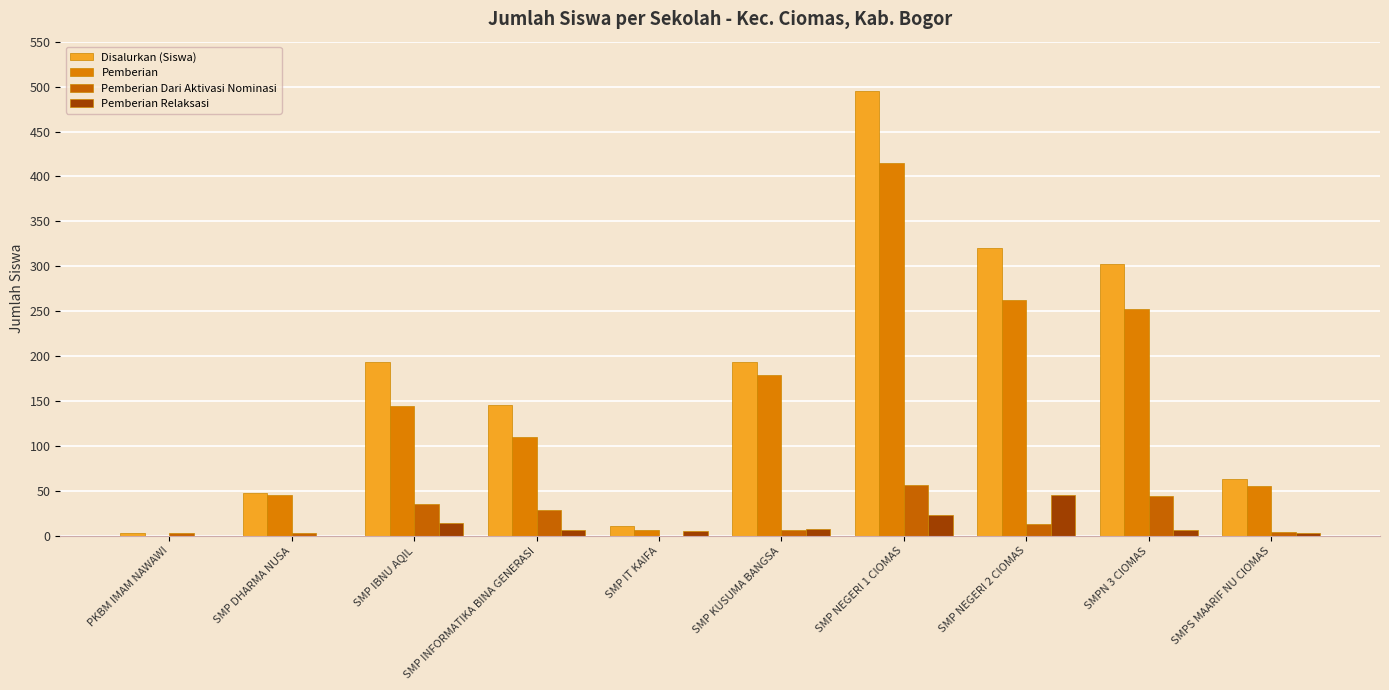

How many positive values does the Pemberian series have?

9